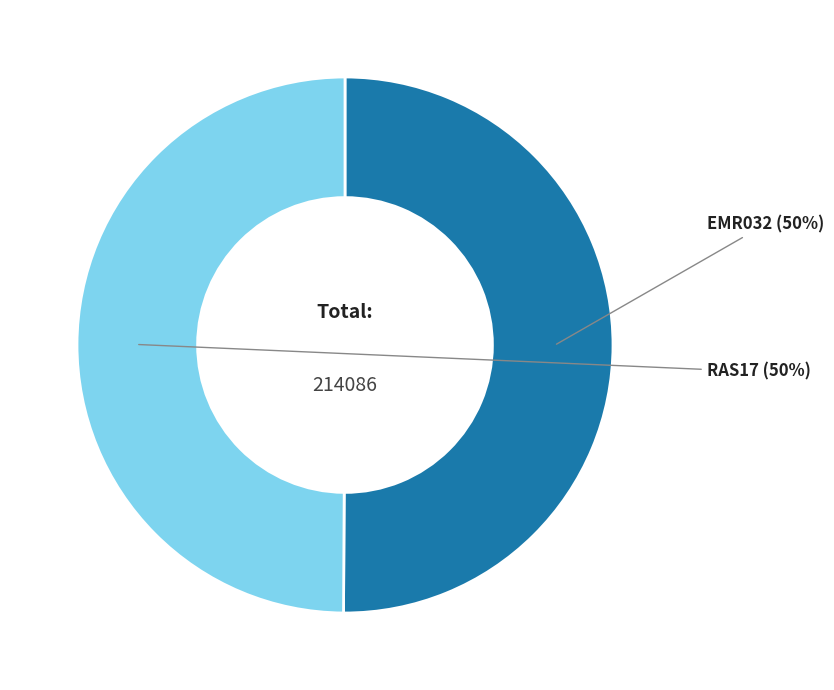

To the nearest percent, what is the average slice percentage?

50%